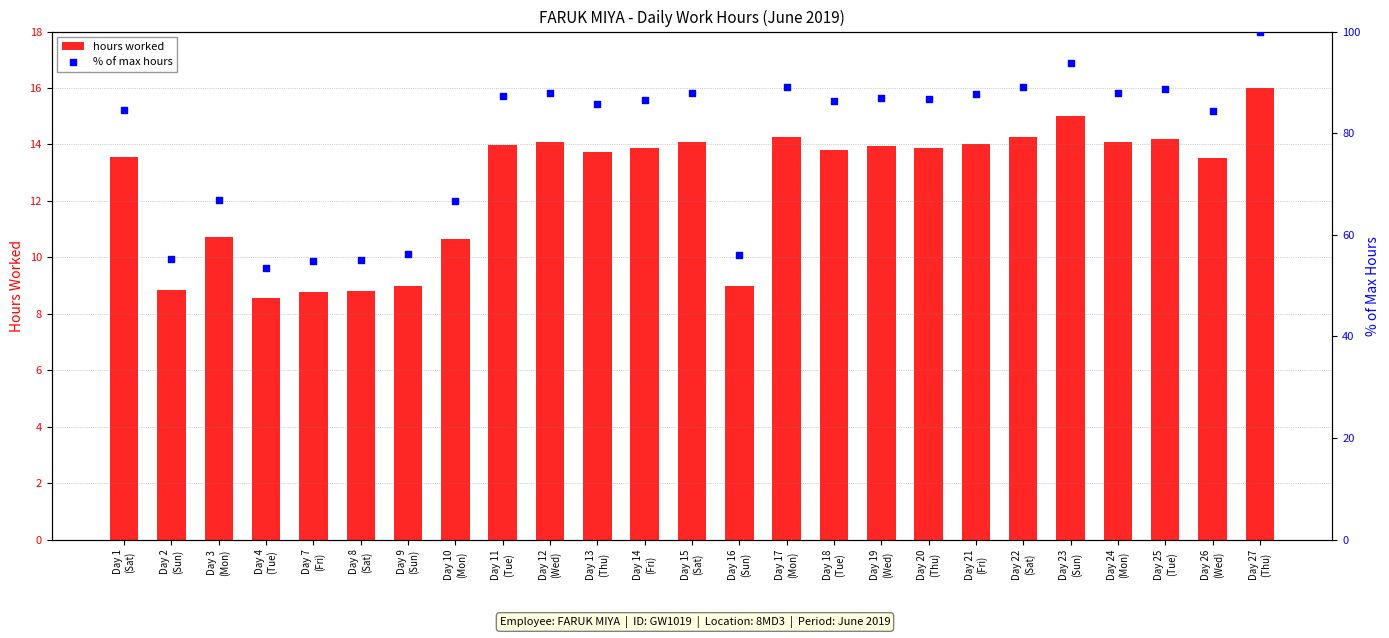

Is the value of % of max hours at Day 1
(Sat) greater than the value of hours worked at Day 4
(Tue)?

Yes